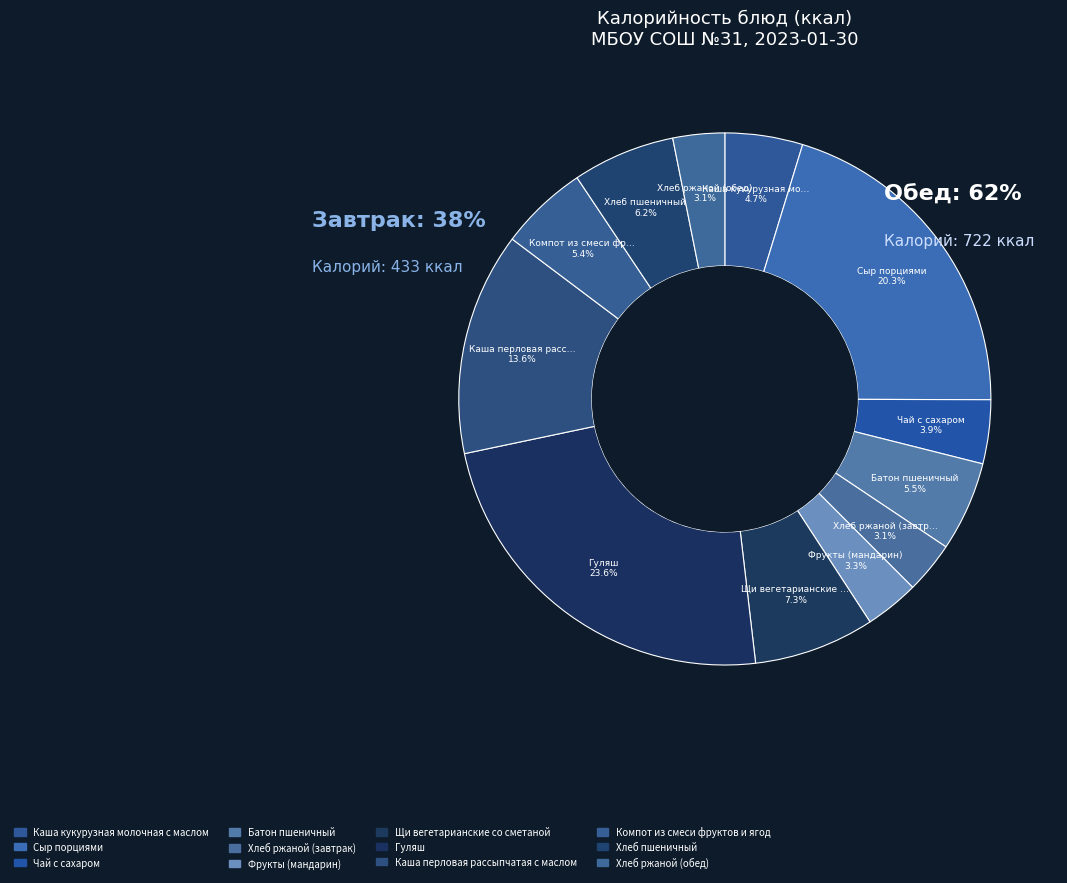

What is the total percentage of Щи вегетарианские со сметаной and Хлеб ржаной (обед)?

10.5%